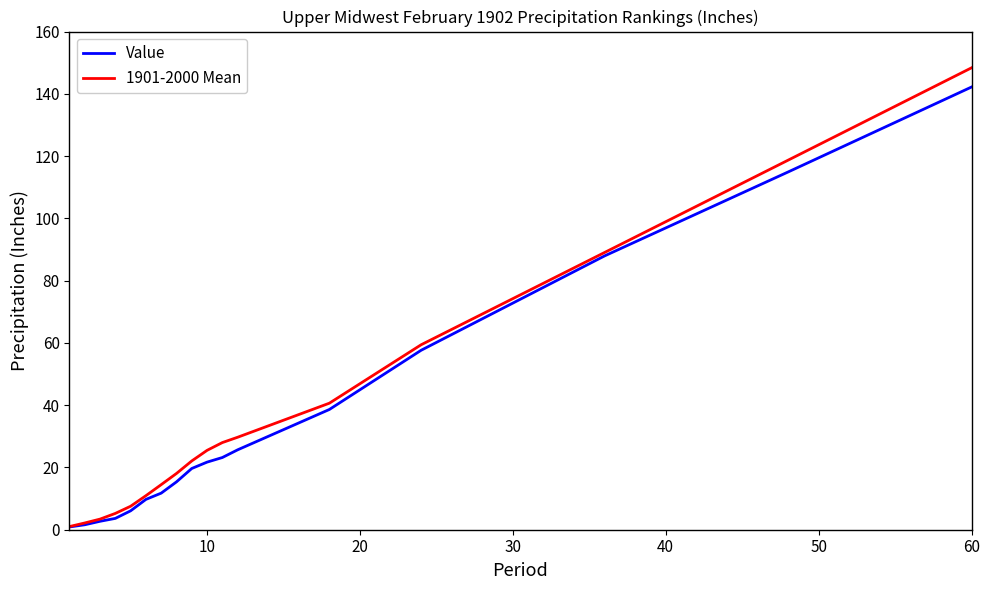

What is the difference between the maximum and second lowest values in the 1901-2000 Mean series?

146.2